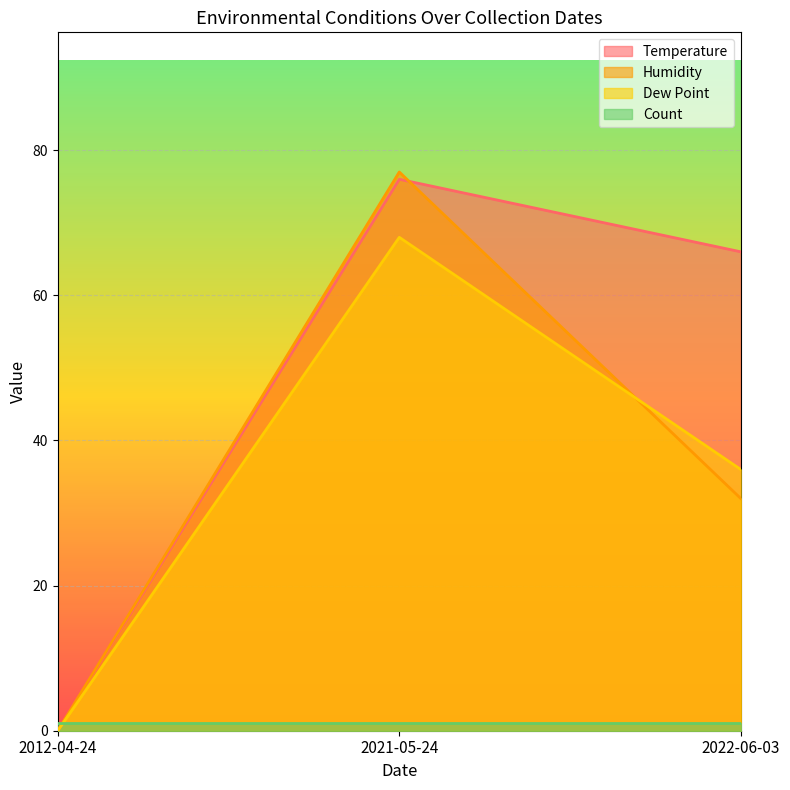

At which category is the sum across all series the highest?

2021-05-24